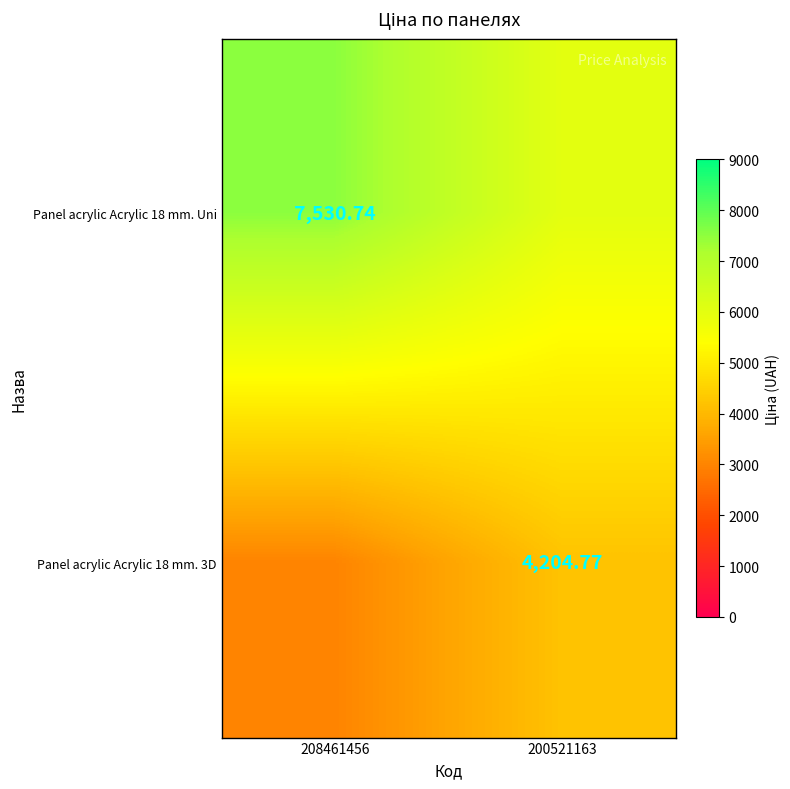

Is the value of Panel acrylic Acrylic 18 mm. Uni at 208461456 greater than the value of Panel acrylic Acrylic 18 mm. 3D at 200521163?

Yes